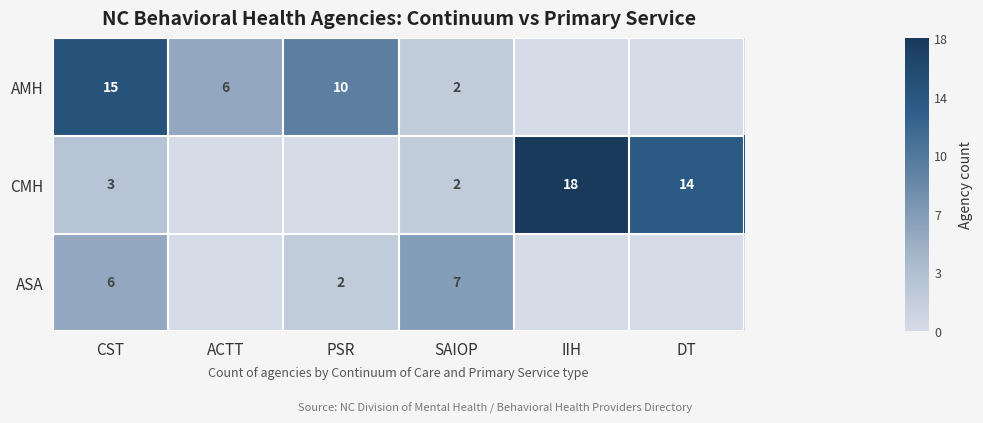

True or false: CMH has a value of 18 at IIH.

True